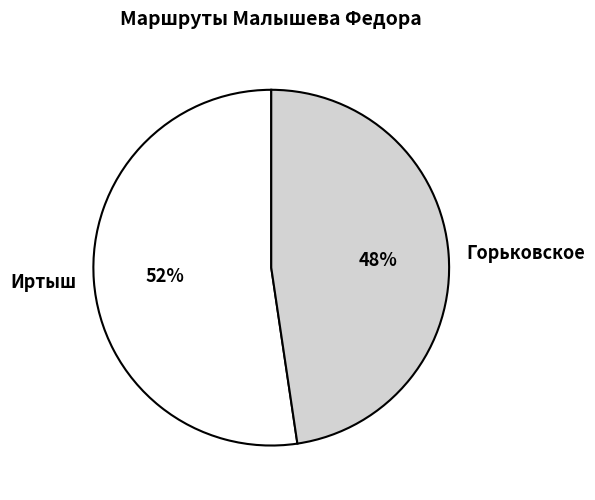

Which category has the smallest portion of the pie?

Горьковское